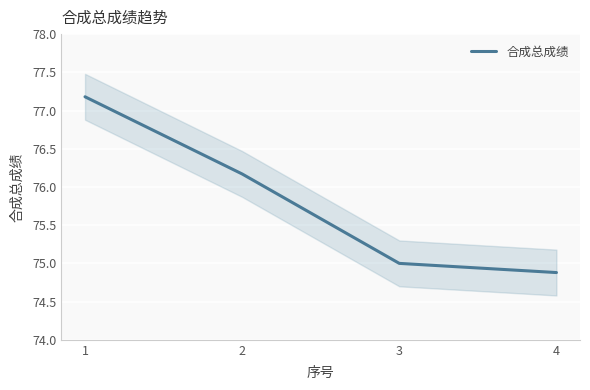

What is the sum of the values at 2 and 4?

151.1